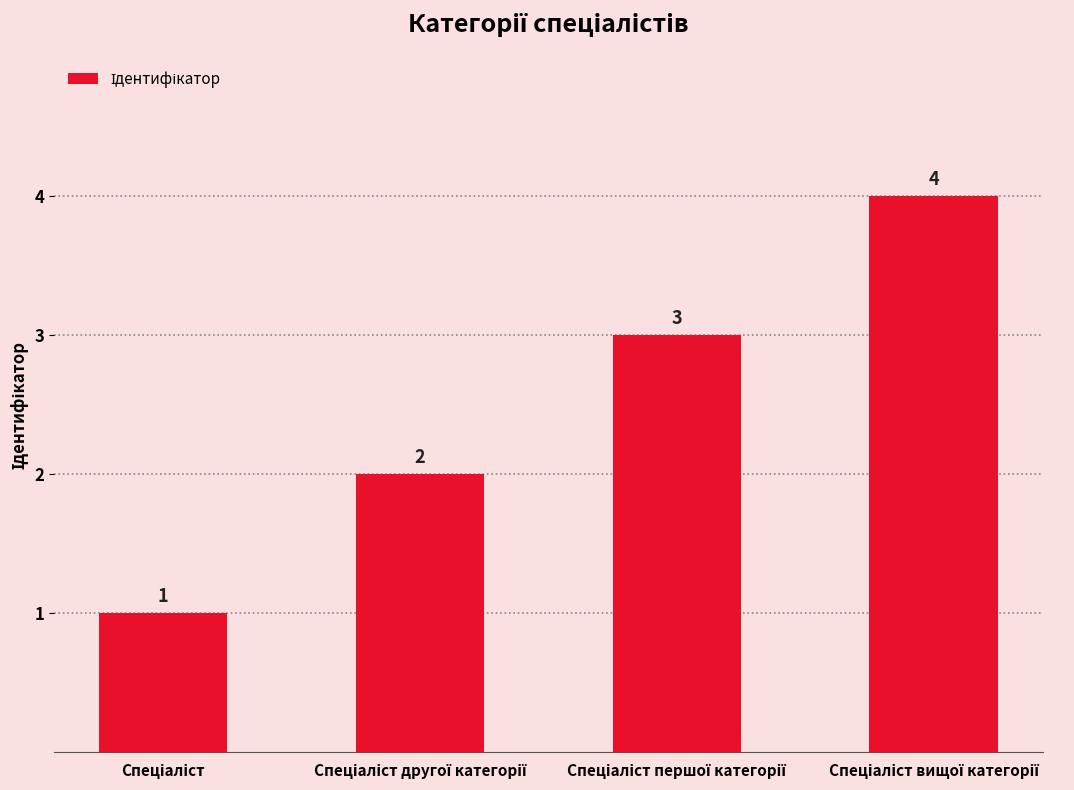

How many values are between 2 and 4?

3